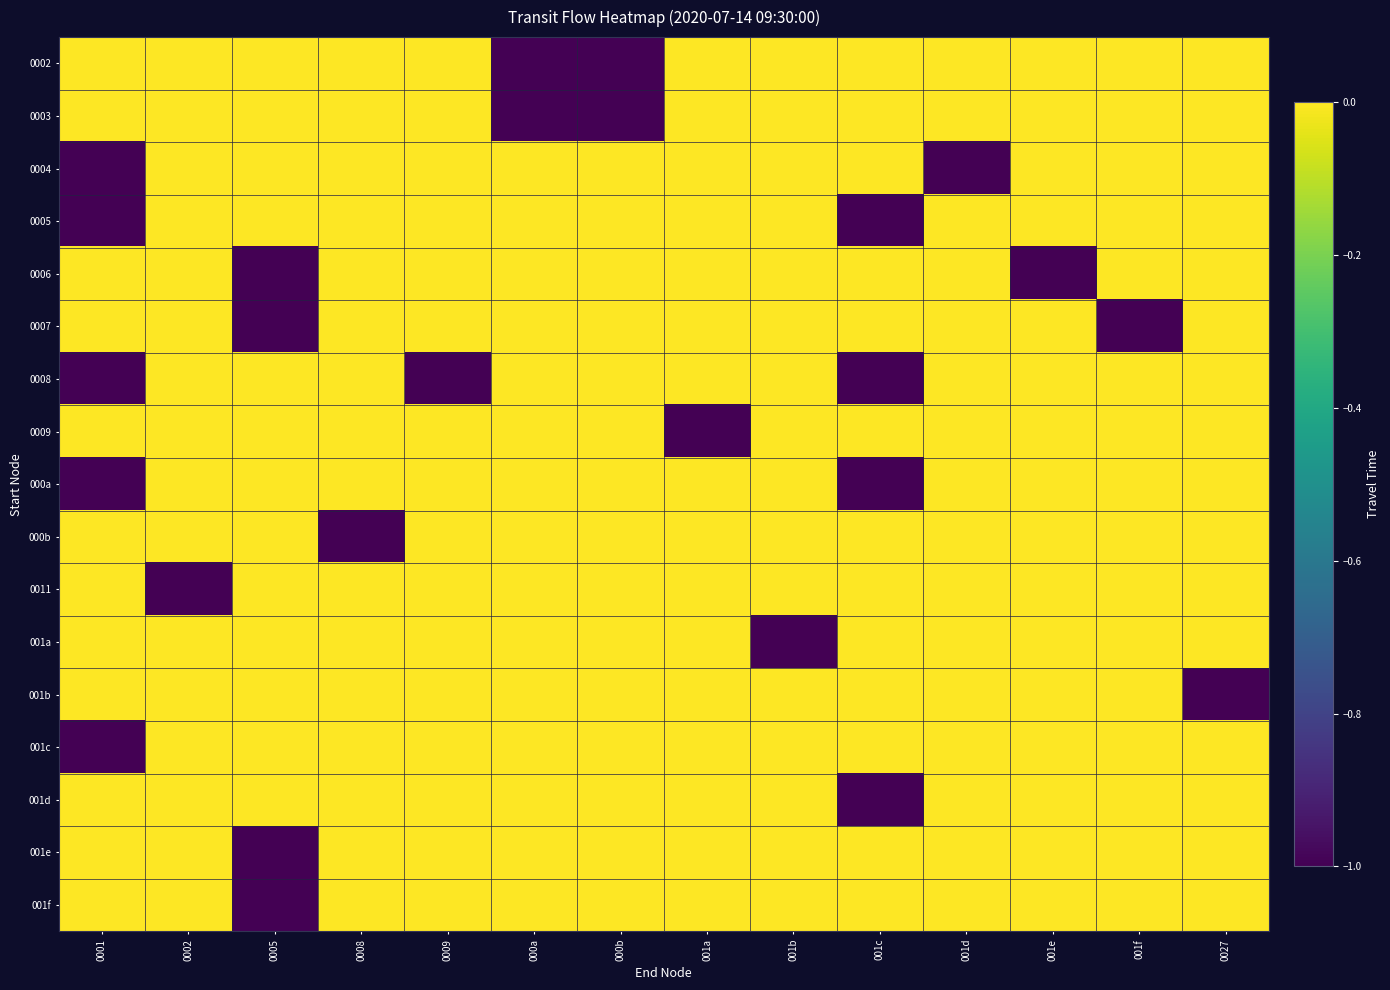

Reading left to right, extract all data points from this chart.

0002: 0001=0	0002=0	0005=0	0008=0	0009=0	000a=-1	000b=-1	001a=0	001b=0	001c=0	001d=0	001e=0	001f=0	0027=0
0003: 0001=0	0002=0	0005=0	0008=0	0009=0	000a=-1	000b=-1	001a=0	001b=0	001c=0	001d=0	001e=0	001f=0	0027=0
0004: 0001=-1	0002=0	0005=0	0008=0	0009=0	000a=0	000b=0	001a=0	001b=0	001c=0	001d=-1	001e=0	001f=0	0027=0
0005: 0001=-1	0002=0	0005=0	0008=0	0009=0	000a=0	000b=0	001a=0	001b=0	001c=-1	001d=0	001e=0	001f=0	0027=0
0006: 0001=0	0002=0	0005=-1	0008=0	0009=0	000a=0	000b=0	001a=0	001b=0	001c=0	001d=0	001e=-1	001f=0	0027=0
0007: 0001=0	0002=0	0005=-1	0008=0	0009=0	000a=0	000b=0	001a=0	001b=0	001c=0	001d=0	001e=0	001f=-1	0027=0
0008: 0001=-1	0002=0	0005=0	0008=0	0009=-1	000a=0	000b=0	001a=0	001b=0	001c=-1	001d=0	001e=0	001f=0	0027=0
0009: 0001=0	0002=0	0005=0	0008=0	0009=0	000a=0	000b=0	001a=-1	001b=0	001c=0	001d=0	001e=0	001f=0	0027=0
000a: 0001=-1	0002=0	0005=0	0008=0	0009=0	000a=0	000b=0	001a=0	001b=0	001c=-1	001d=0	001e=0	001f=0	0027=0
000b: 0001=0	0002=0	0005=0	0008=-1	0009=0	000a=0	000b=0	001a=0	001b=0	001c=0	001d=0	001e=0	001f=0	0027=0
0011: 0001=0	0002=-1	0005=0	0008=0	0009=0	000a=0	000b=0	001a=0	001b=0	001c=0	001d=0	001e=0	001f=0	0027=0
001a: 0001=0	0002=0	0005=0	0008=0	0009=0	000a=0	000b=0	001a=0	001b=-1	001c=0	001d=0	001e=0	001f=0	0027=0
001b: 0001=0	0002=0	0005=0	0008=0	0009=0	000a=0	000b=0	001a=0	001b=0	001c=0	001d=0	001e=0	001f=0	0027=-1
001c: 0001=-1	0002=0	0005=0	0008=0	0009=0	000a=0	000b=0	001a=0	001b=0	001c=0	001d=0	001e=0	001f=0	0027=0
001d: 0001=0	0002=0	0005=0	0008=0	0009=0	000a=0	000b=0	001a=0	001b=0	001c=-1	001d=0	001e=0	001f=0	0027=0
001e: 0001=0	0002=0	0005=-1	0008=0	0009=0	000a=0	000b=0	001a=0	001b=0	001c=0	001d=0	001e=0	001f=0	0027=0
001f: 0001=0	0002=0	0005=-1	0008=0	0009=0	000a=0	000b=0	001a=0	001b=0	001c=0	001d=0	001e=0	001f=0	0027=0